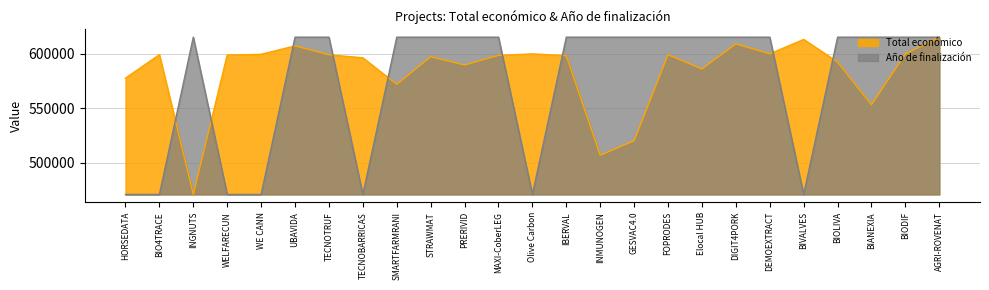

List the series in order of their peak value, highest first.

Total económico, Año de finalización